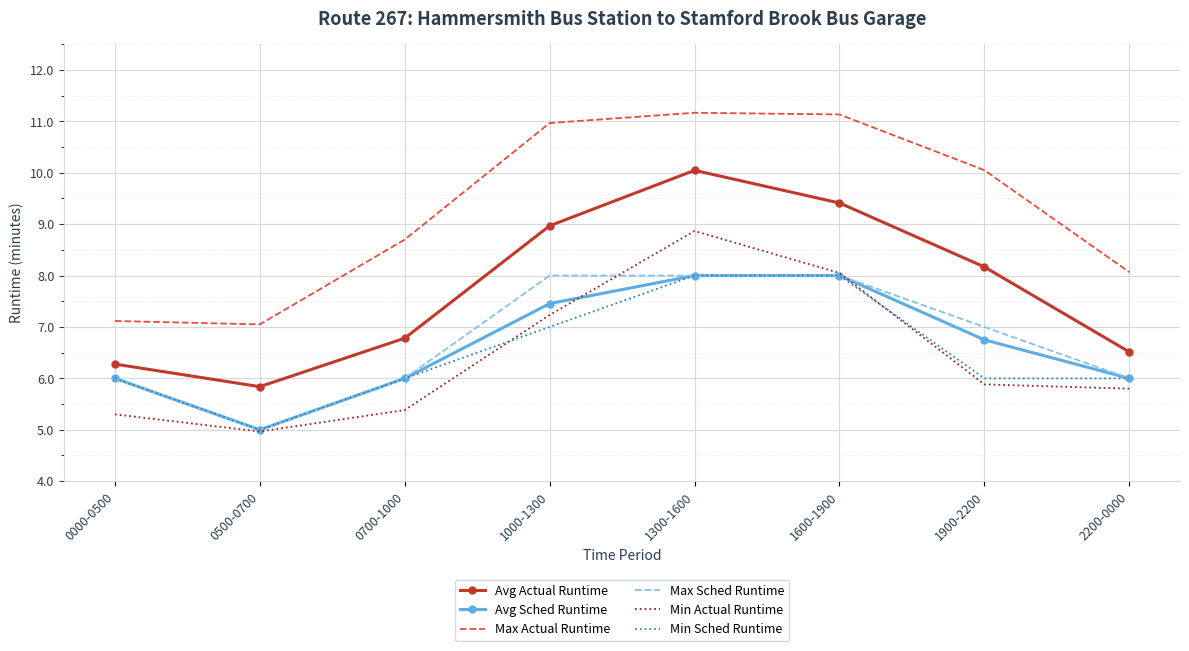

What position from the left is 2200-0000?

8